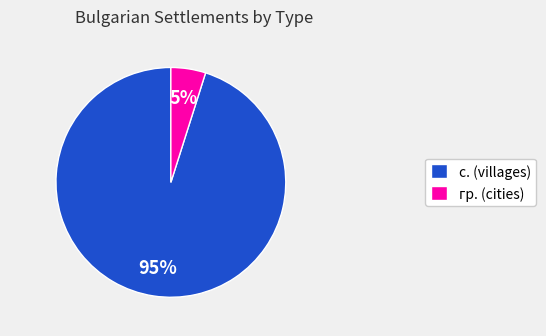

Is it true that с. (villages) is 86% of the pie?

False